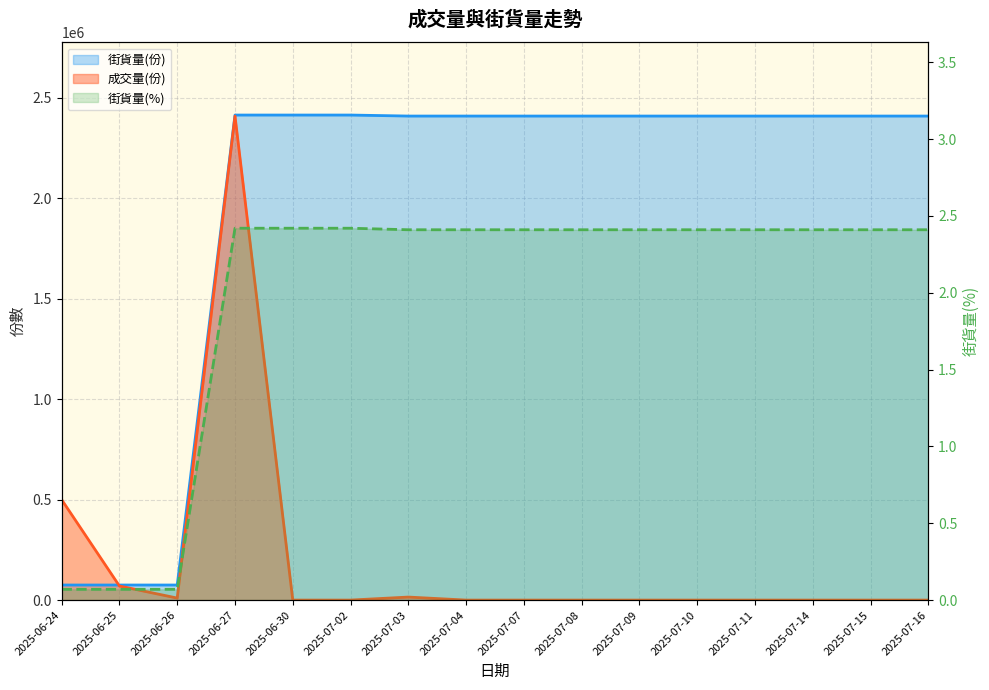

Is the value of 街貨量(%) at 2025-07-04 greater than the value of 街貨量(份) at 2025-07-14?

No